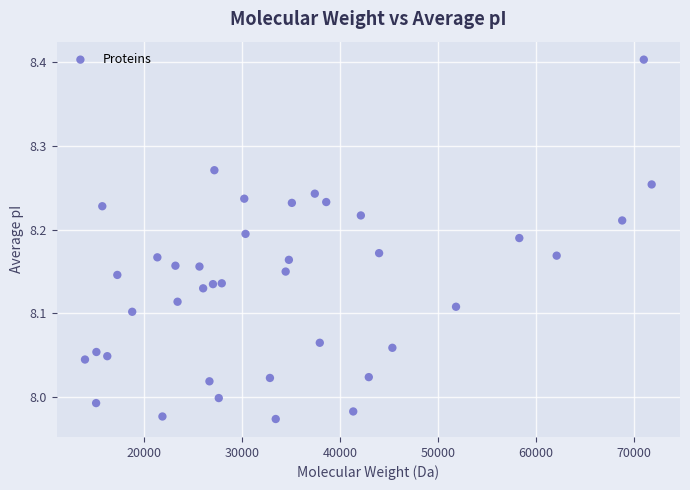

What is the range of Y values (max minus min)?

0.4